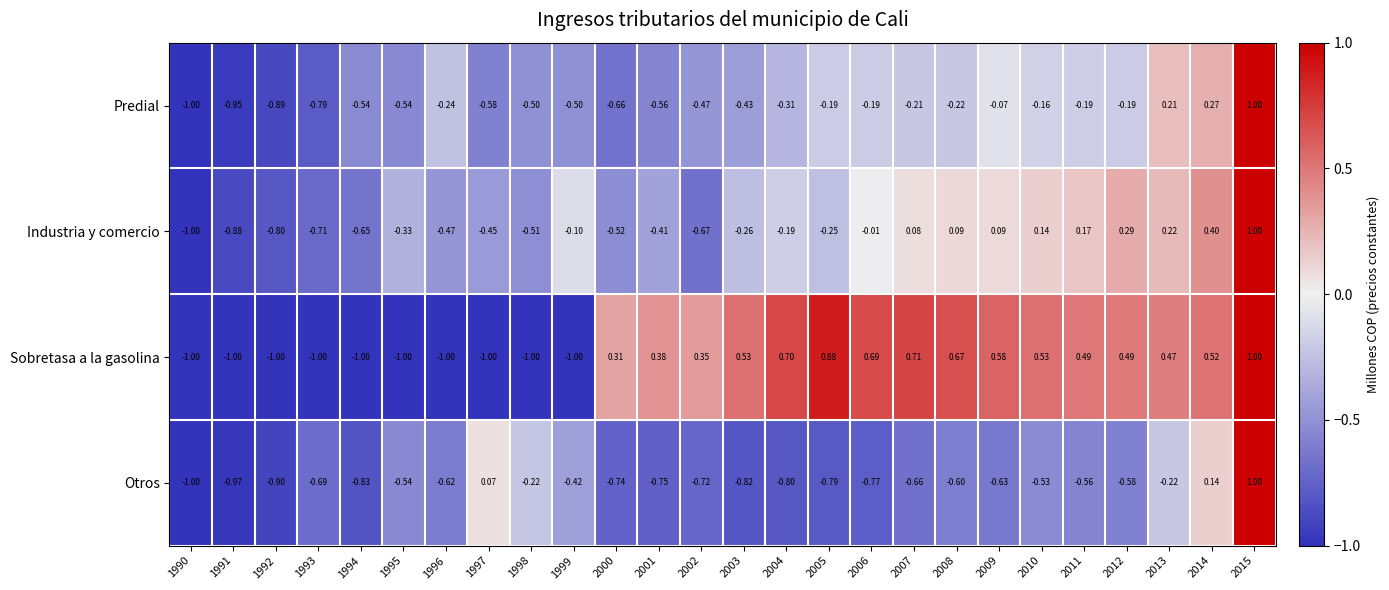

Rank the series at 2001 from highest to lowest value.

Sobretasa a la gasolina, Industria y comercio, Predial, Otros